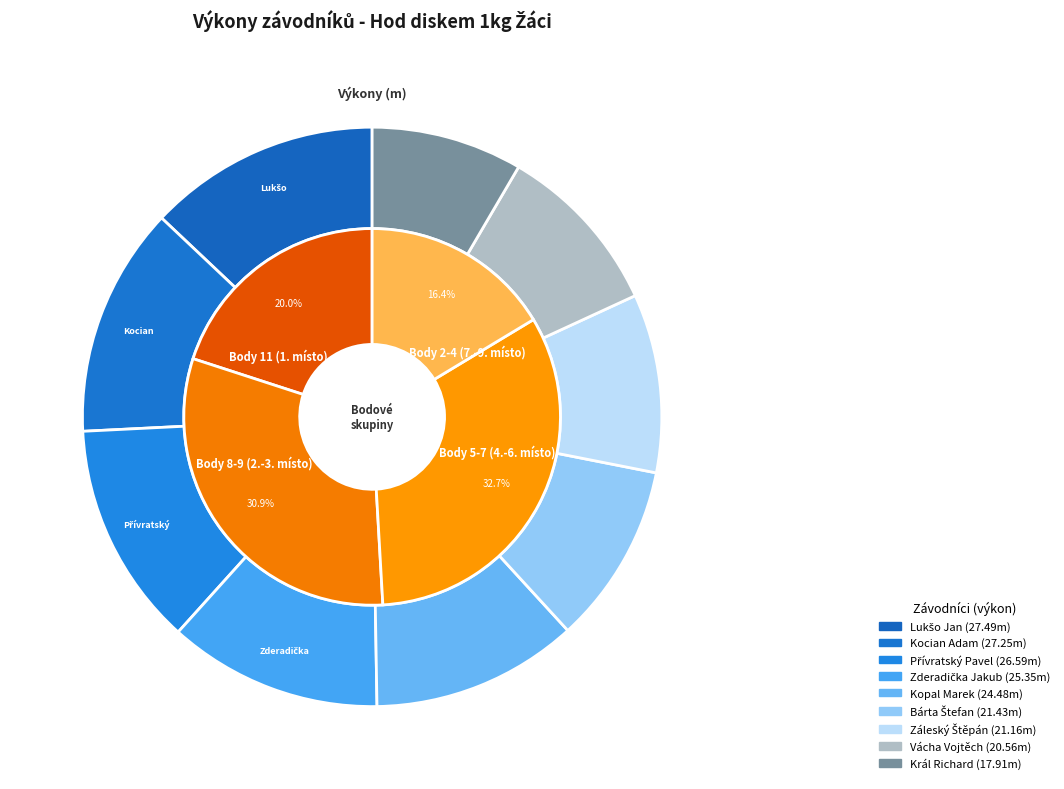

Count the number of slices in the pie.

9